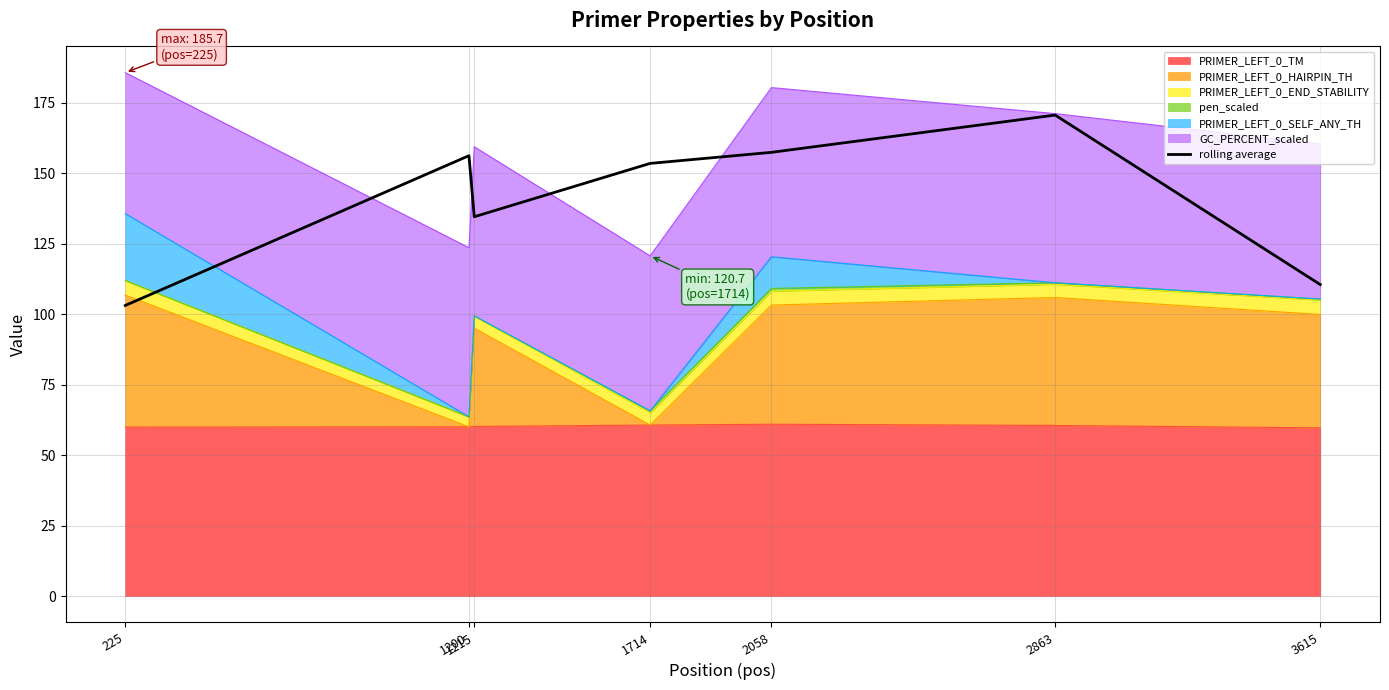

What is the value of the 7th point from the left?

110.5